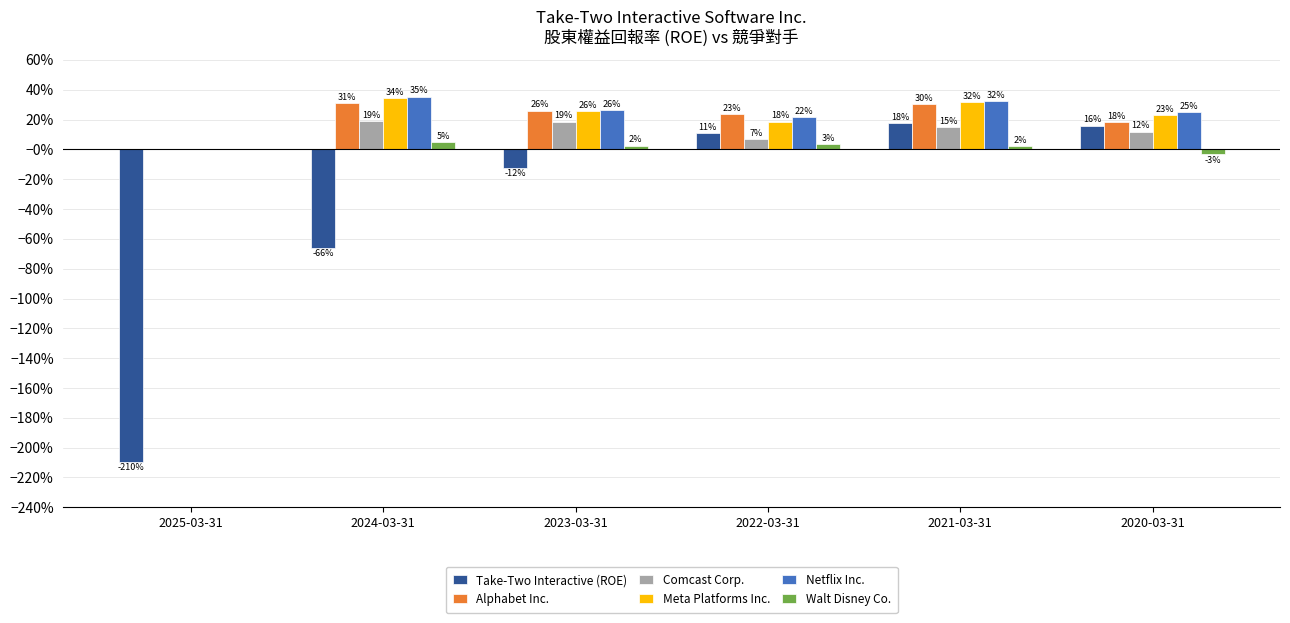

True or false: Walt Disney Co. has a value of 0.0 at 2021-03-31.

True